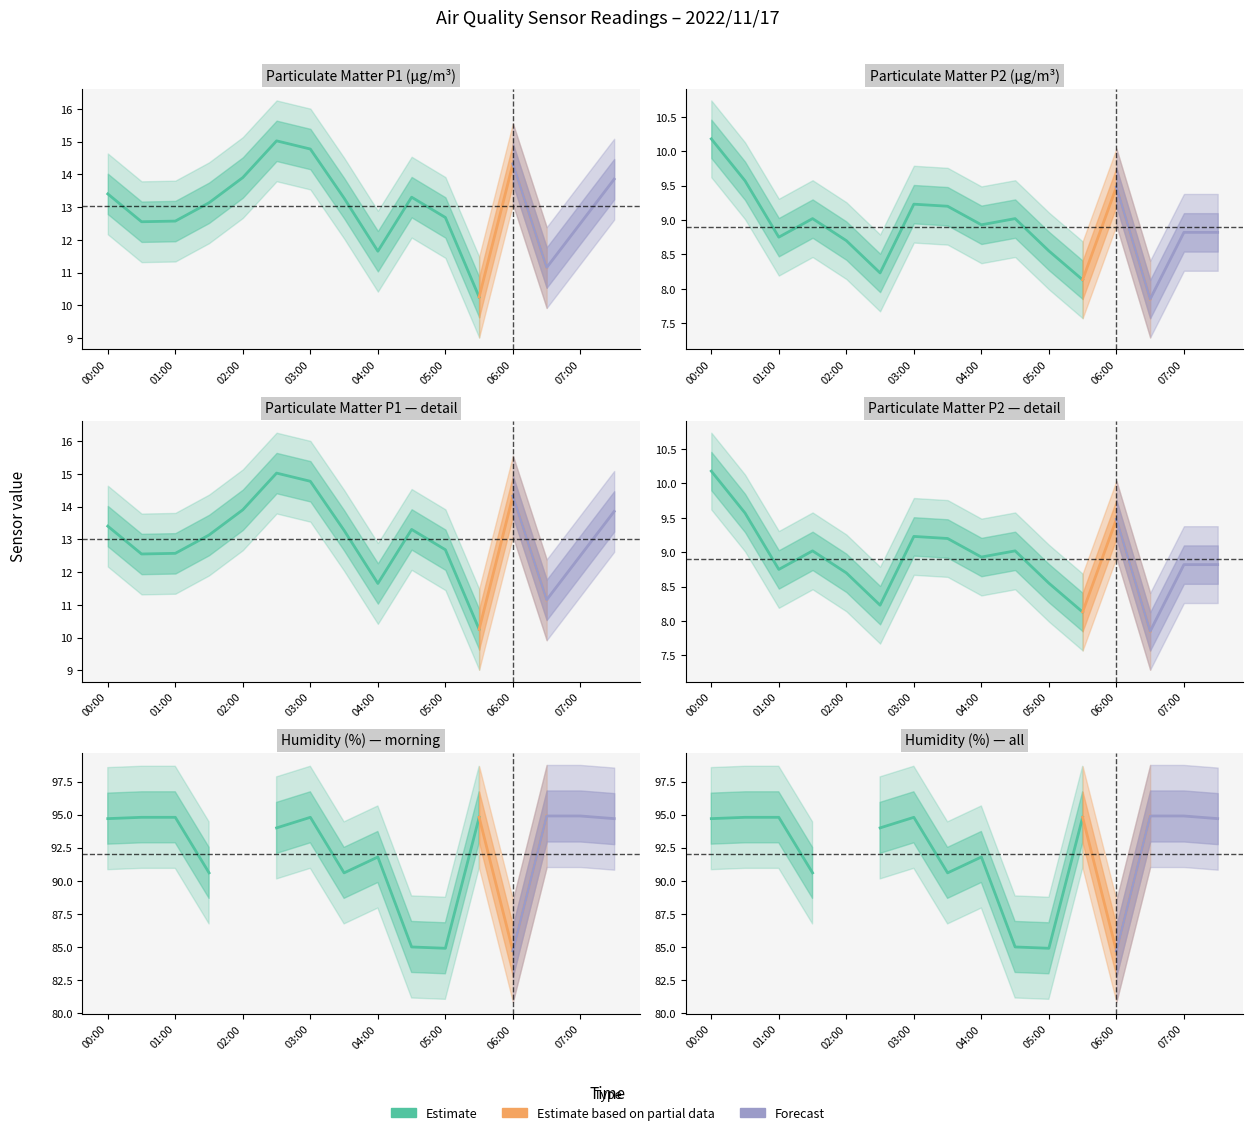

Which series has the largest total across all categories?

Humidity